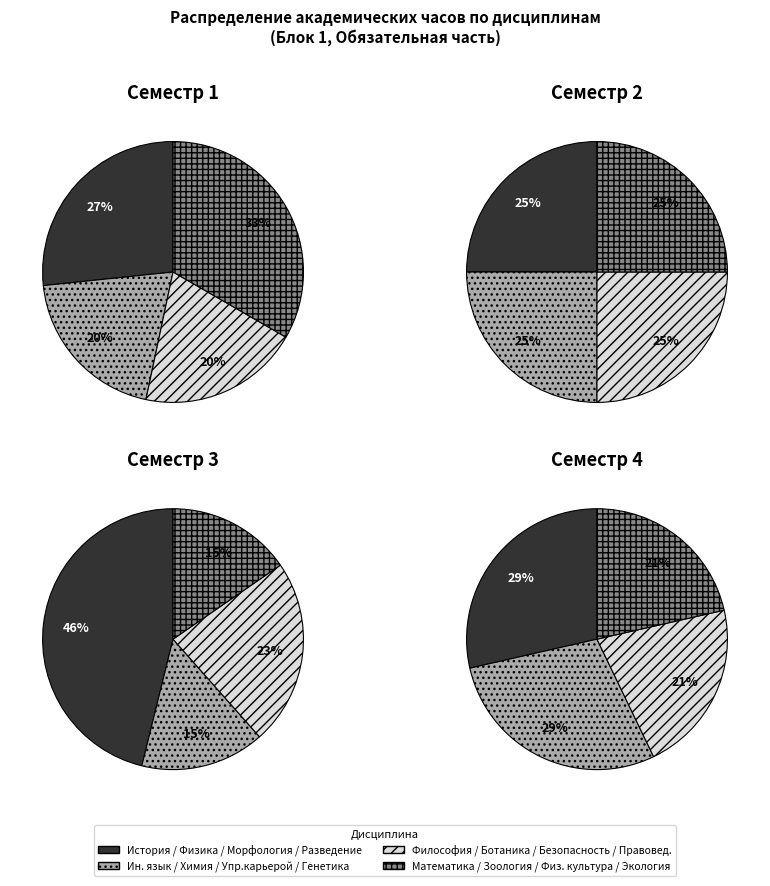

Approximately how many times larger is the value at Б1.О.1.02 Иностранный язык compared to Б1.О.1.08 Зоология?

1.0